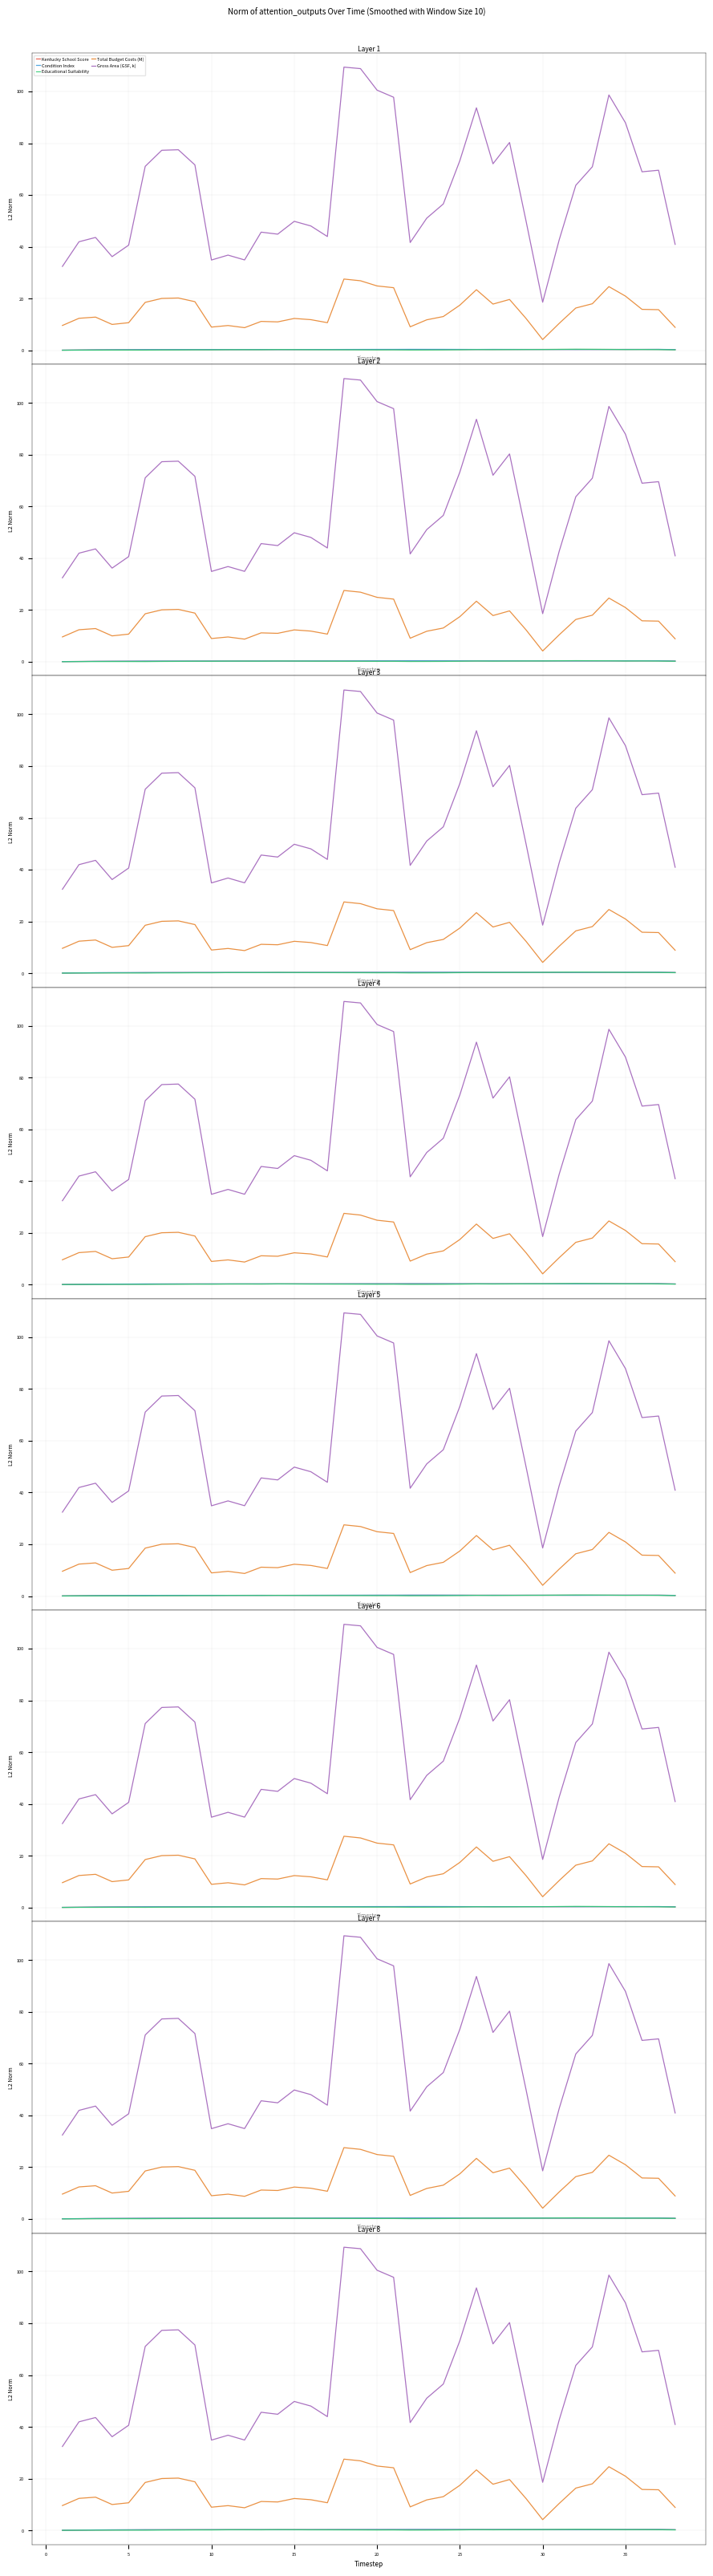

The value of Gross Area (GSF, k) at 10 is 36.8. True or false?

True